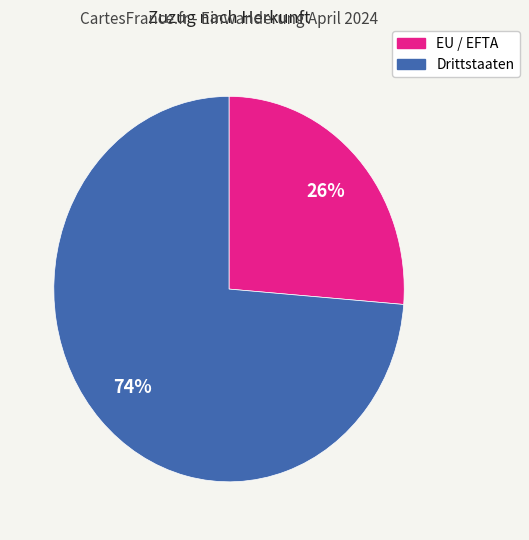

To the nearest percent, what is the combined percentage of EU / EFTA and Drittstaaten?

100%